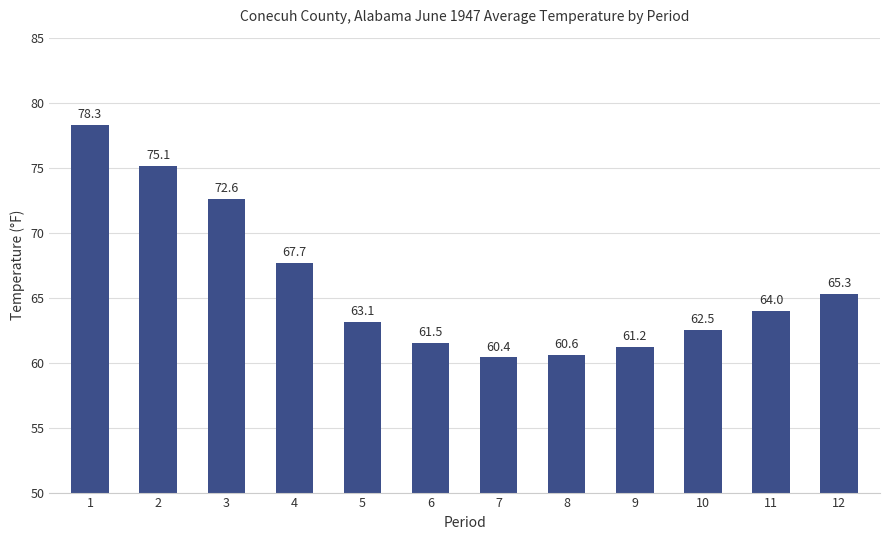

Reading left to right, extract all data points from this chart.

1=78.3	2=75.1	3=72.6	4=67.7	5=63.1	6=61.5	7=60.4	8=60.6	9=61.2	10=62.5	11=64.0	12=65.3